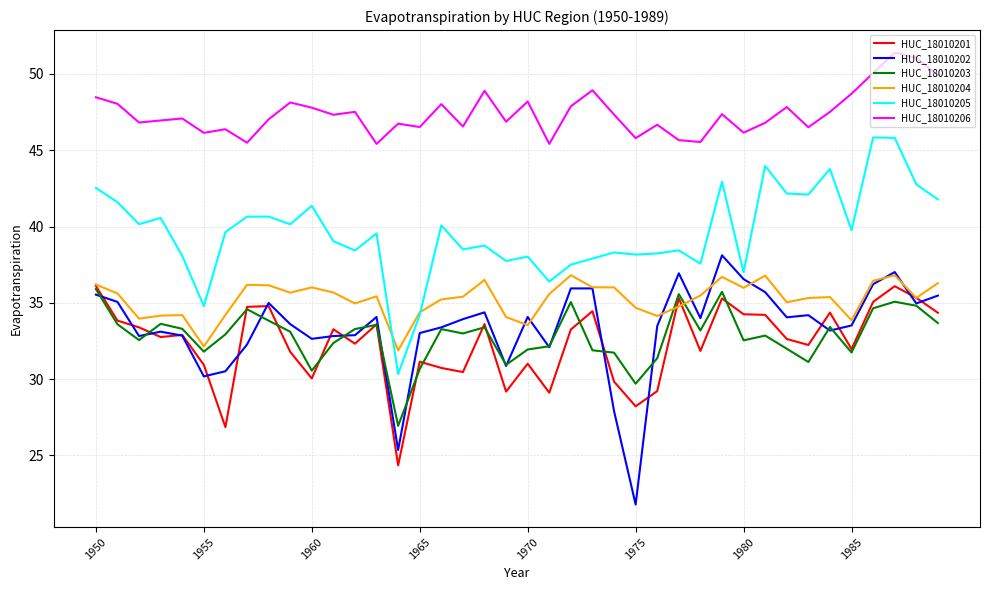

Which series has the largest range (max minus min)?

HUC_18010202